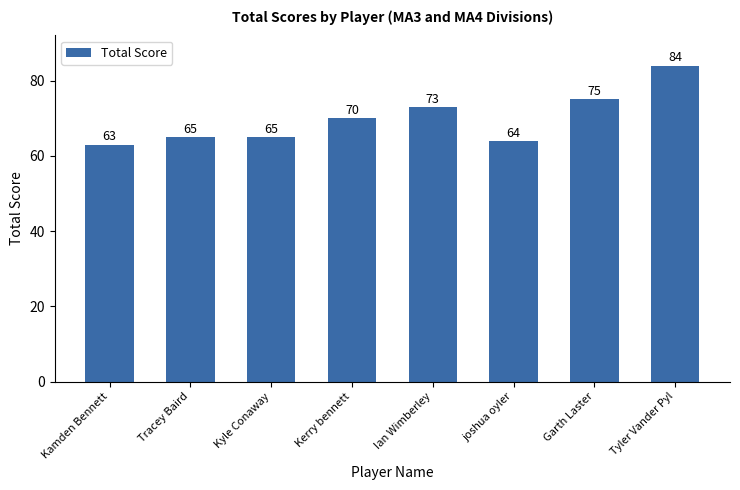

True or false: the data shows 75 at Garth Laster.

True